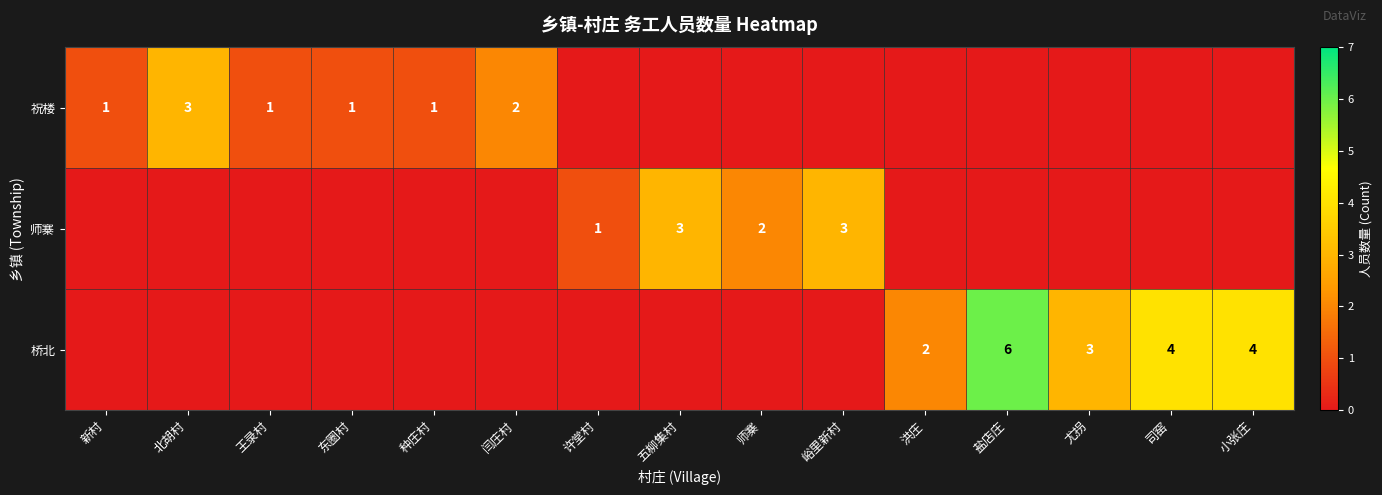

Is it true that 桥北 equals 3 at 尤拐?

True